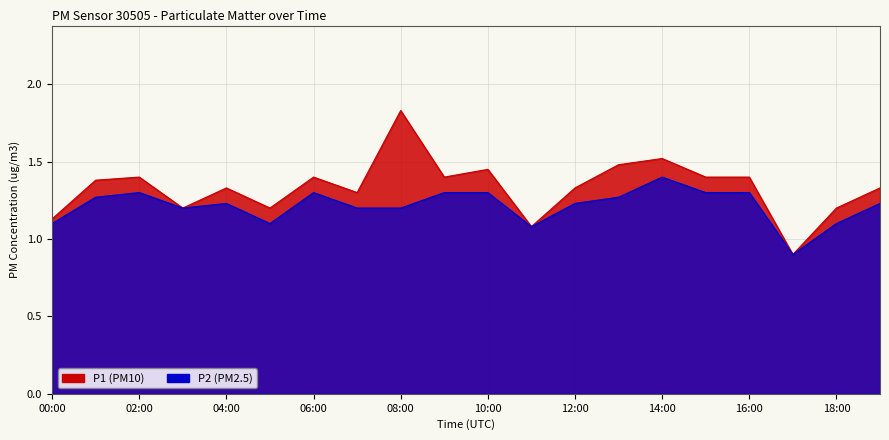

How many data points does each series have?

20